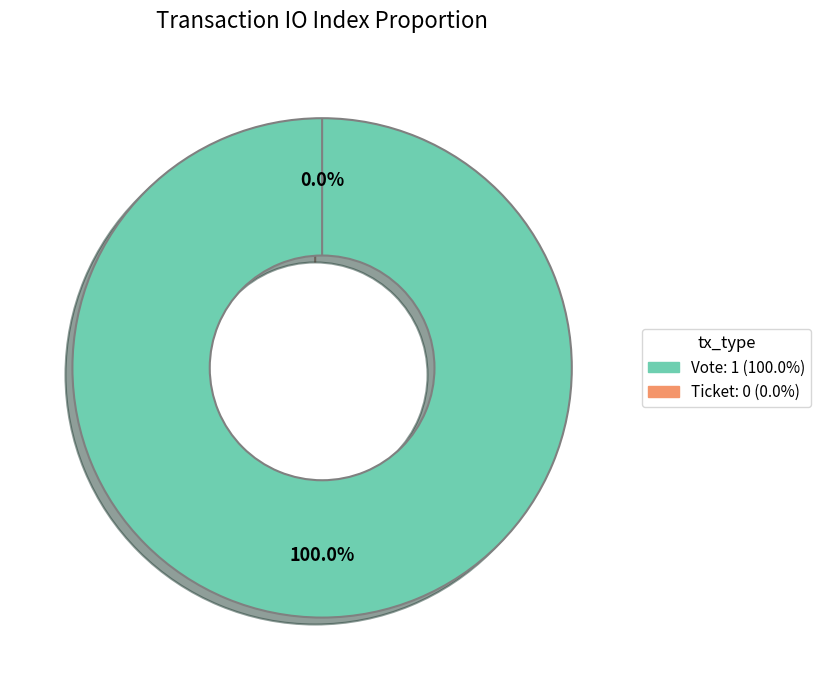

To the nearest percent, what percentage of the pie is Vote?

100%